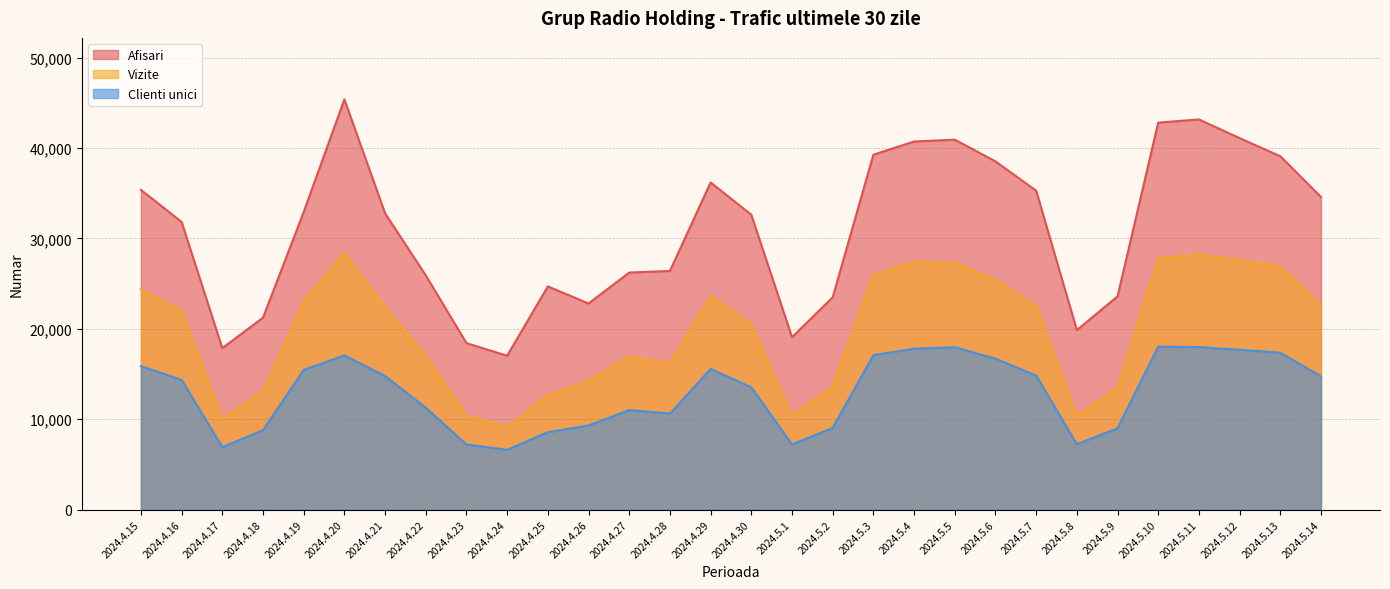

At which label does Clienti unici reach its minimum?

2024.4.24